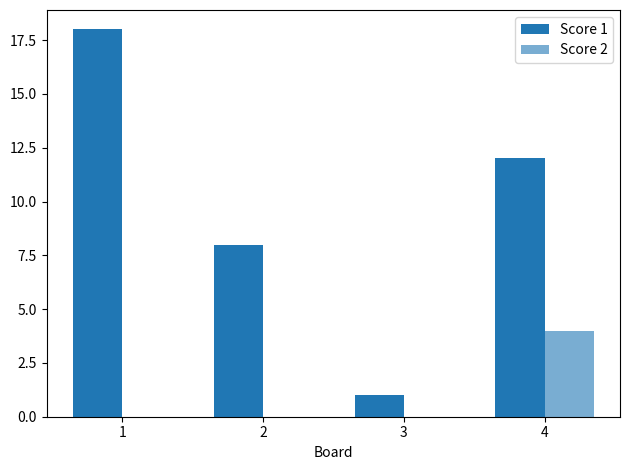

List the labels in order of Score 2 value, largest first.

4, 1, 2, 3